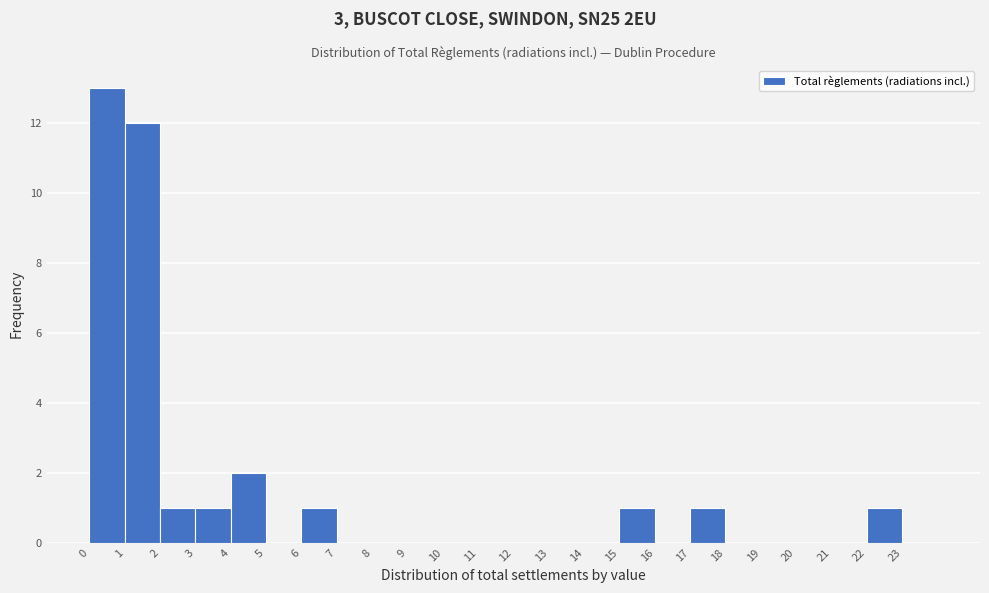

Over which range of the x-axis is the bar tallest?

0 to 1